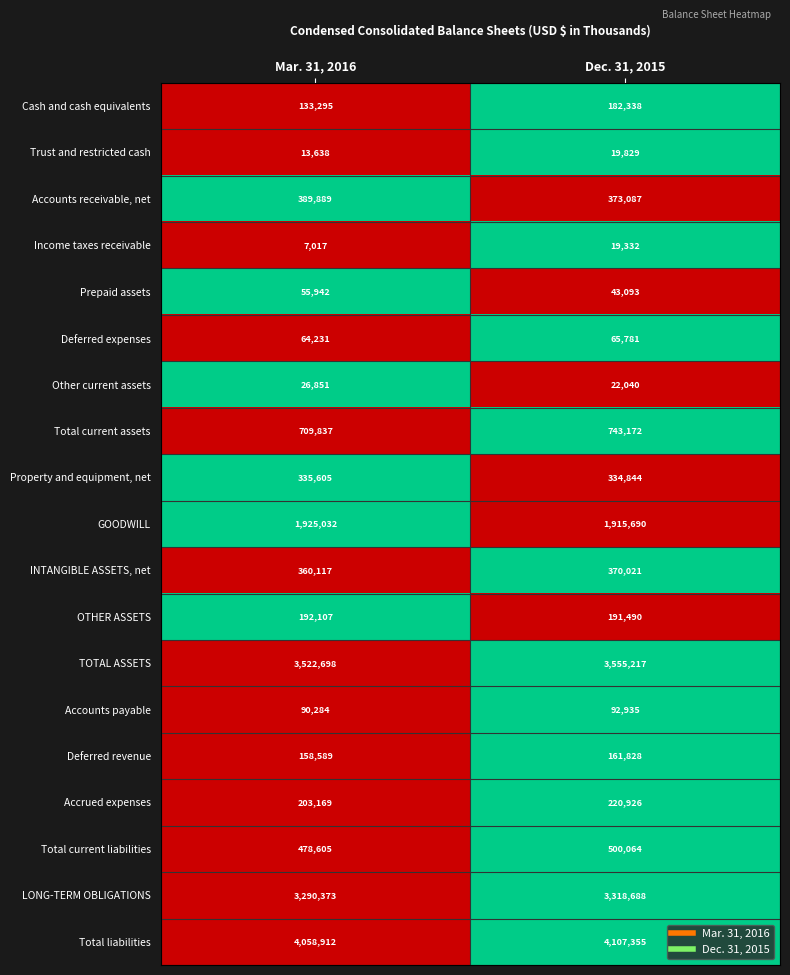

How many distinct data groups are displayed?

19